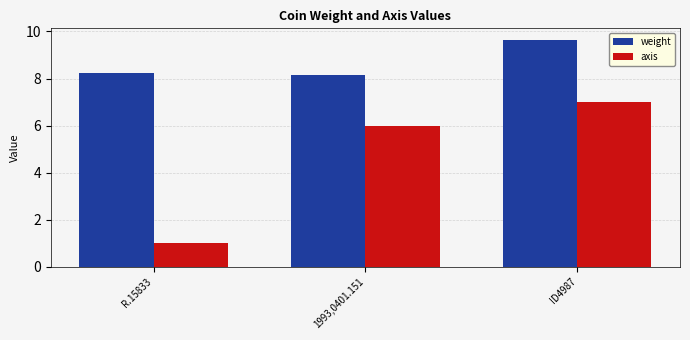

Does the chart contain any negative values?

No